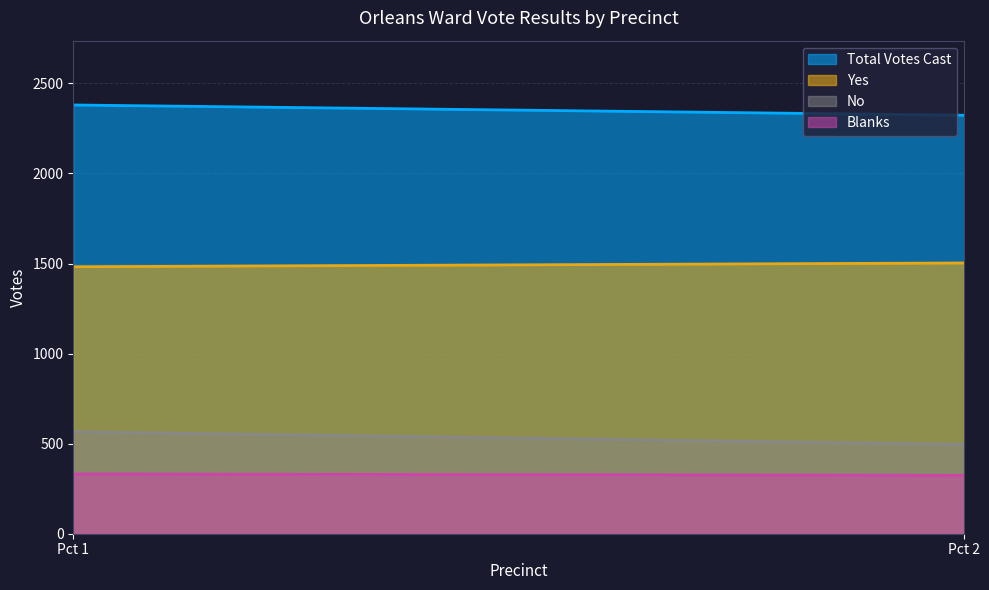

What is the difference between the maximum and minimum values in the Total Votes Cast series?

57